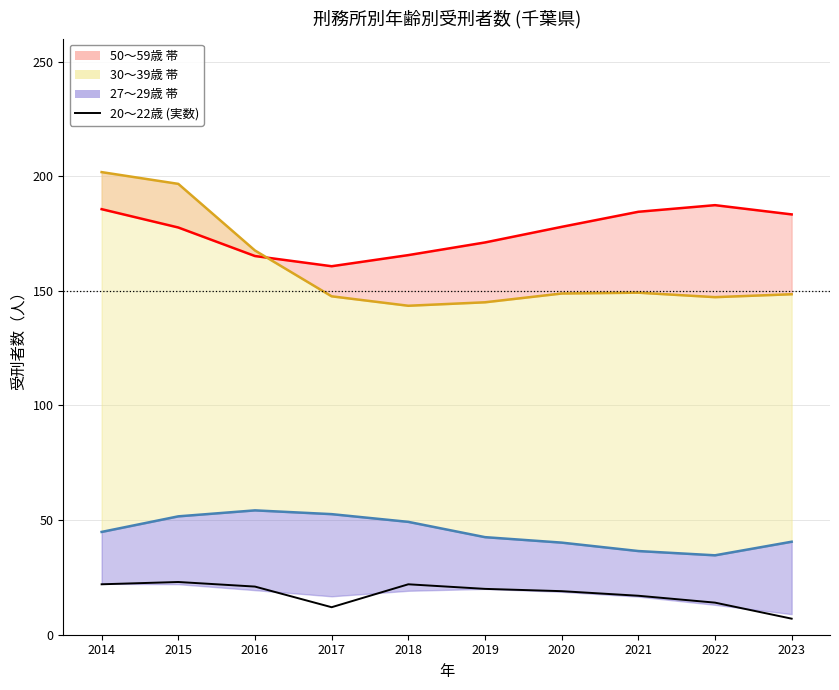

Where do 50～59歳 and 30～39歳 first cross each other?

2016 and 2017